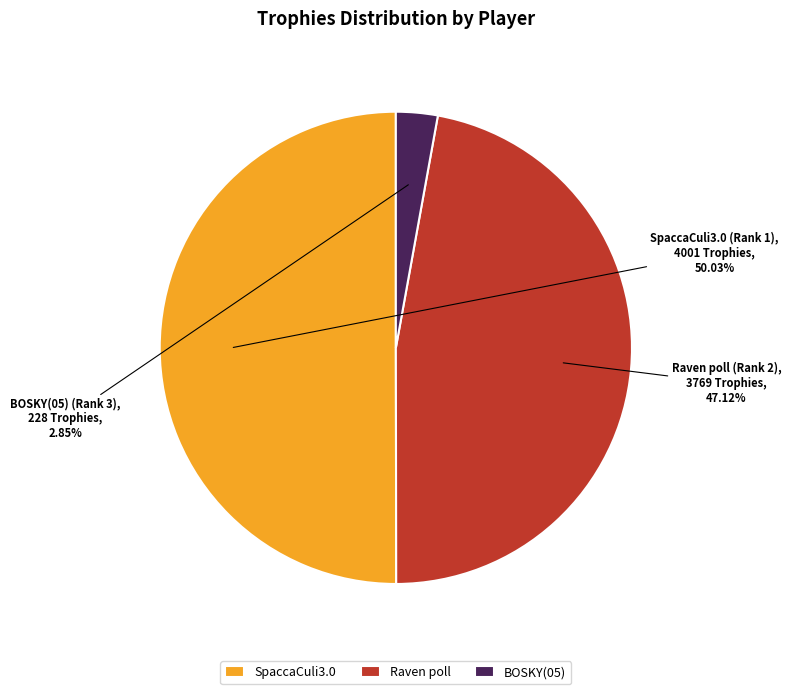

Count the number of slices in the pie.

3